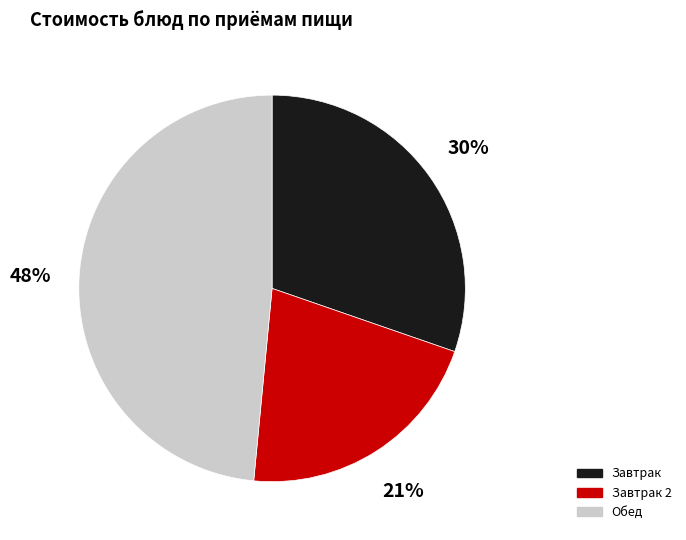

Is there any slice that represents more than half of the pie?

No